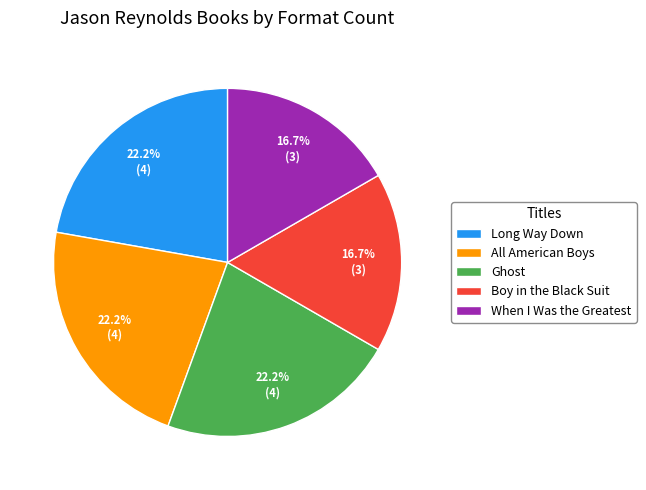

How many segments does this pie chart have?

5